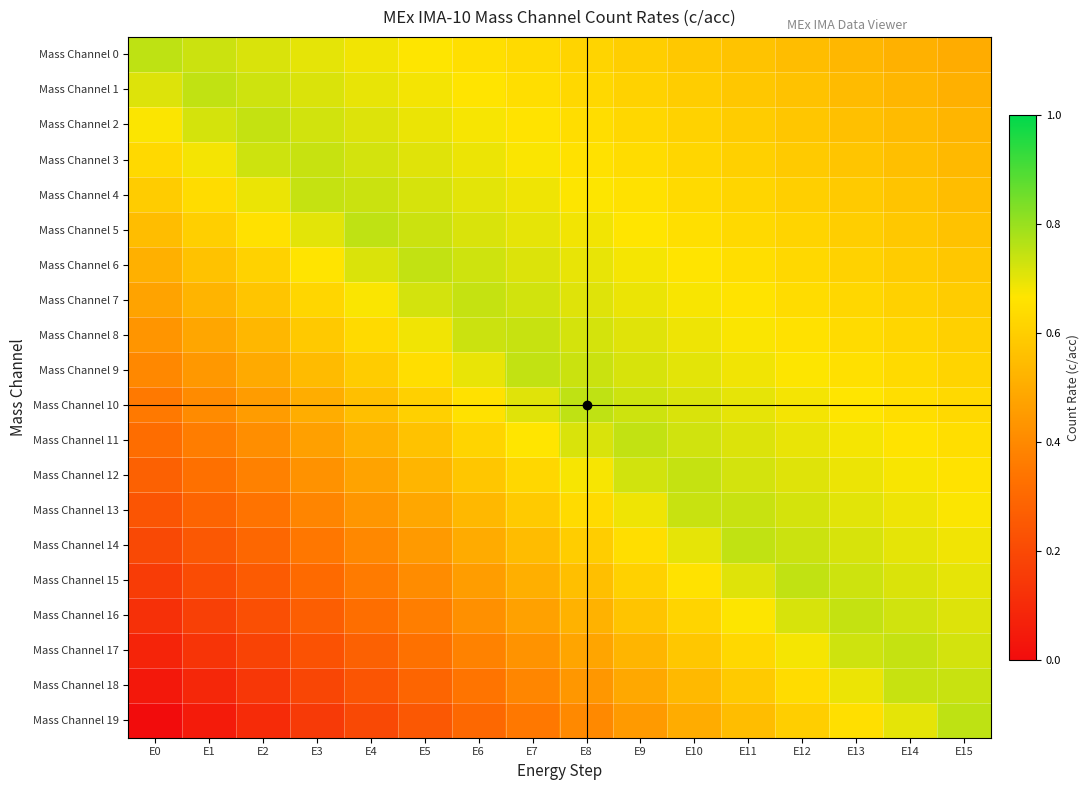

Between E10 and E11, which series saw the biggest shift?

Mass Channel 15